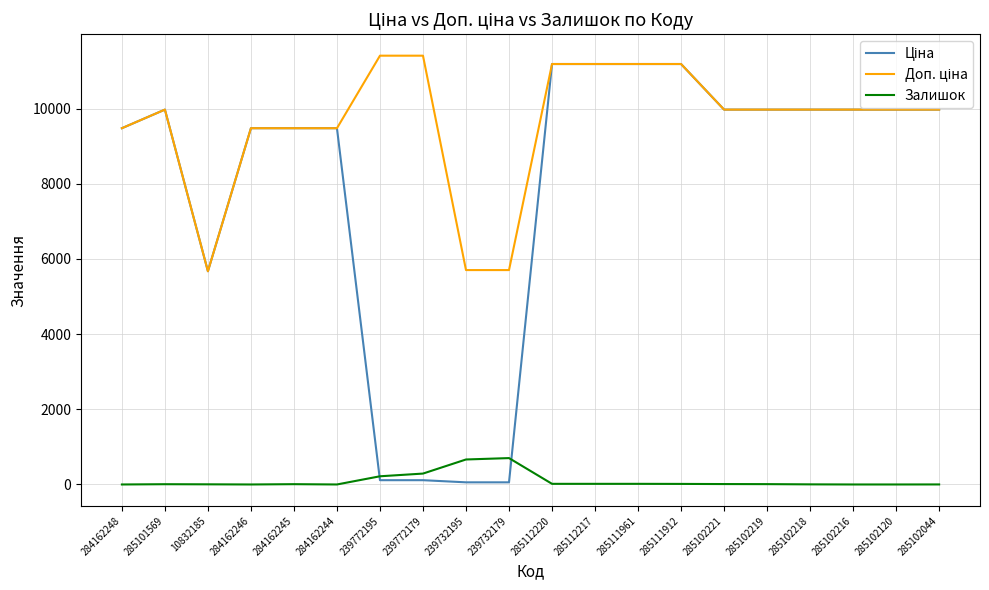

Does the chart display data point markers on the line(s)?

No